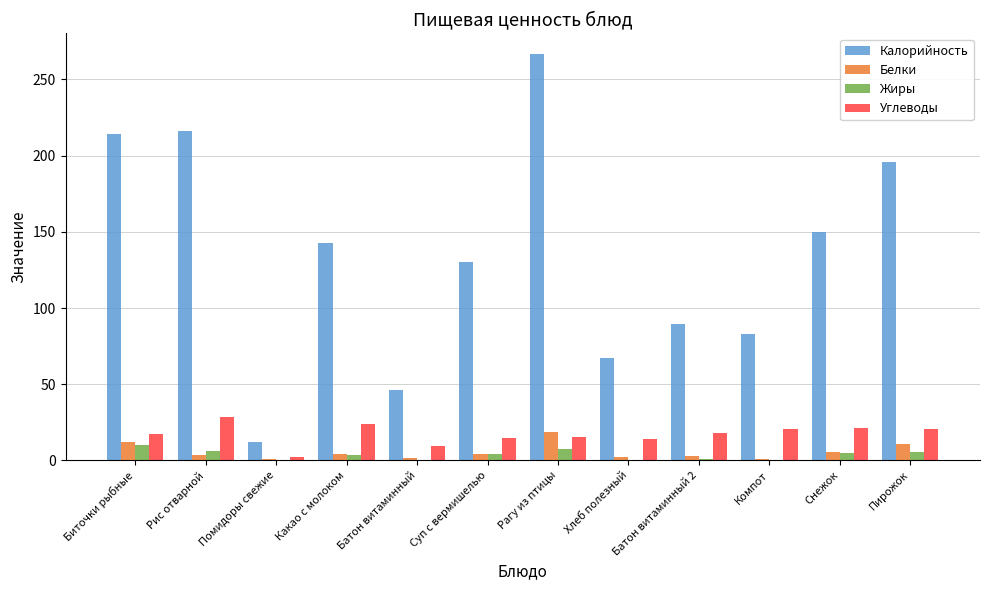

Where is Калорийность nearest to the value 139?

Какао с молоком